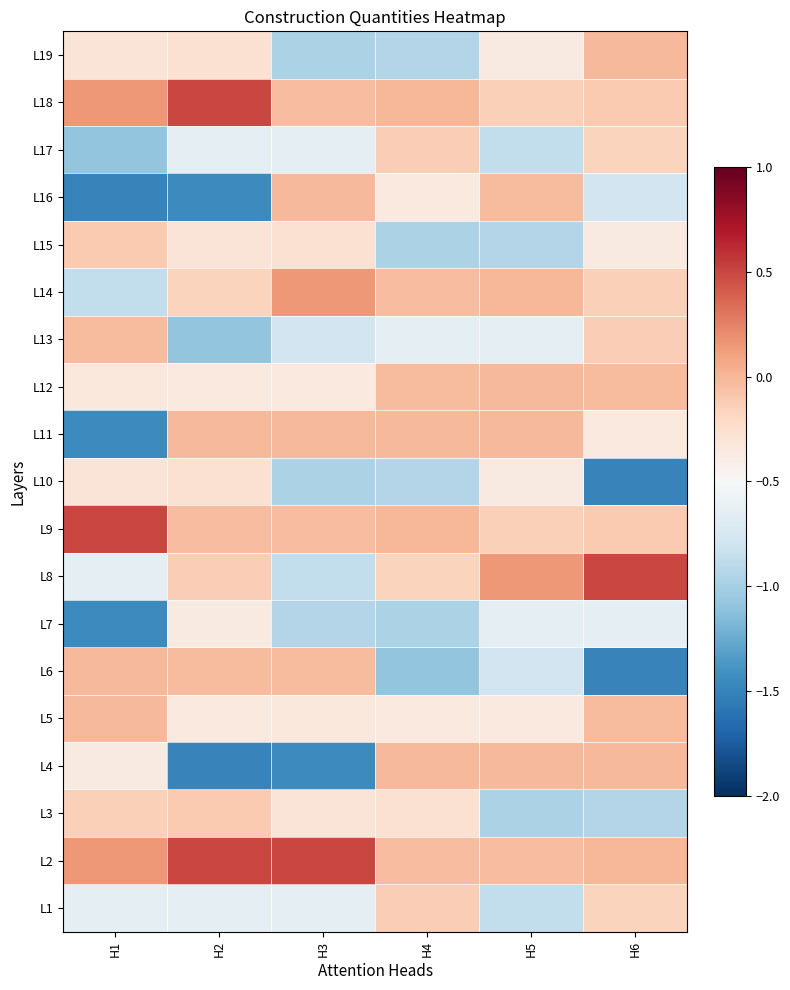

Reading left to right, extract all data points from this chart.

L1: H1=-0.7	H2=-0.6	H3=-0.6	H4=-0.1	H5=-0.9	H6=-0.2
L2: H1=0.2	H2=0.5	H3=0.5	H4=-0.0	H5=-0.0	H6=-0.0
L3: H1=-0.1	H2=-0.1	H3=-0.3	H4=-0.3	H5=-1.0	H6=-0.9
L4: H1=-0.4	H2=-1.5	H3=-1.5	H4=-0.0	H5=-0.0	H6=-0.0
L5: H1=-0.0	H2=-0.4	H3=-0.3	H4=-0.4	H5=-0.4	H6=-0.0
L6: H1=-0.0	H2=-0.0	H3=-0.0	H4=-1.1	H5=-0.8	H6=-1.5
L7: H1=-1.5	H2=-0.4	H3=-0.9	H4=-1.0	H5=-0.7	H6=-0.6
L8: H1=-0.6	H2=-0.1	H3=-0.9	H4=-0.2	H5=0.2	H6=0.5
L9: H1=0.5	H2=-0.0	H3=-0.0	H4=-0.0	H5=-0.1	H6=-0.1
L10: H1=-0.3	H2=-0.3	H3=-1.0	H4=-0.9	H5=-0.4	H6=-1.5
L11: H1=-1.5	H2=-0.0	H3=-0.0	H4=-0.0	H5=-0.0	H6=-0.4
L12: H1=-0.3	H2=-0.4	H3=-0.4	H4=-0.0	H5=-0.0	H6=-0.0
L13: H1=-0.0	H2=-1.1	H3=-0.8	H4=-0.7	H5=-0.6	H6=-0.1
L14: H1=-0.9	H2=-0.2	H3=0.2	H4=-0.0	H5=-0.0	H6=-0.1
L15: H1=-0.1	H2=-0.3	H3=-0.3	H4=-1.0	H5=-0.9	H6=-0.4
L16: H1=-1.5	H2=-1.5	H3=-0.0	H4=-0.4	H5=-0.0	H6=-0.8
L17: H1=-1.1	H2=-0.7	H3=-0.6	H4=-0.1	H5=-0.9	H6=-0.2
L18: H1=0.2	H2=0.5	H3=-0.0	H4=-0.0	H5=-0.1	H6=-0.1
L19: H1=-0.3	H2=-0.3	H3=-1.0	H4=-0.9	H5=-0.4	H6=-0.0